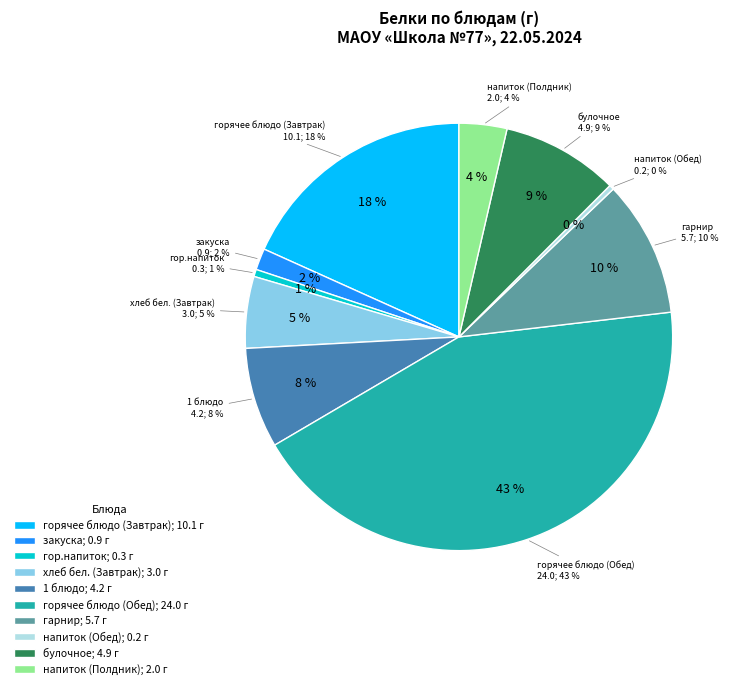

To the nearest percent, what is the difference between the напиток (Обед) and горячее блюдо (Завтрак) slice percentages?

18%